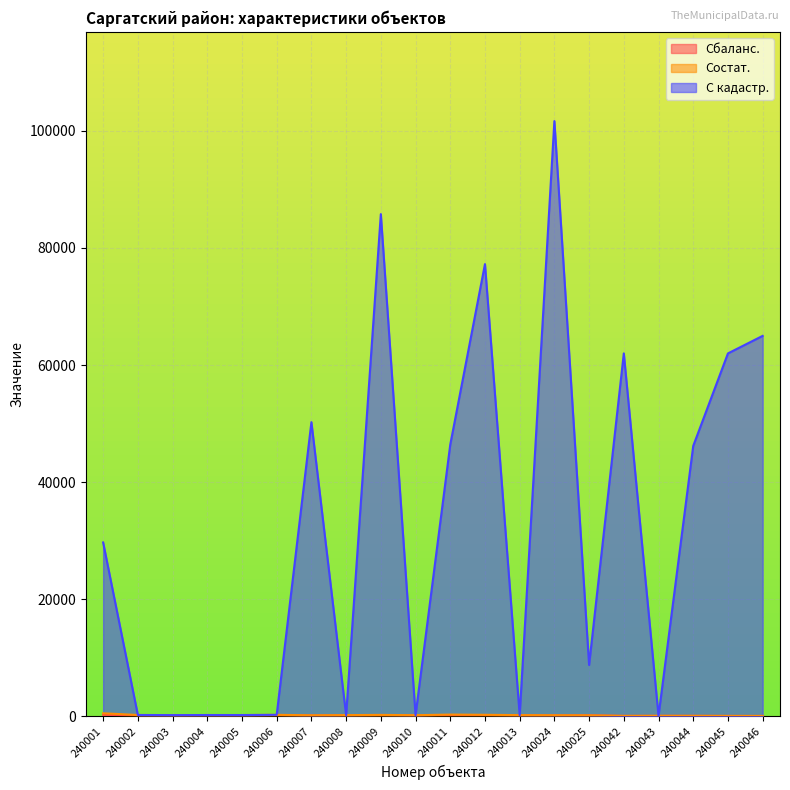

Which label corresponds to the smallest value in the chart?

240046